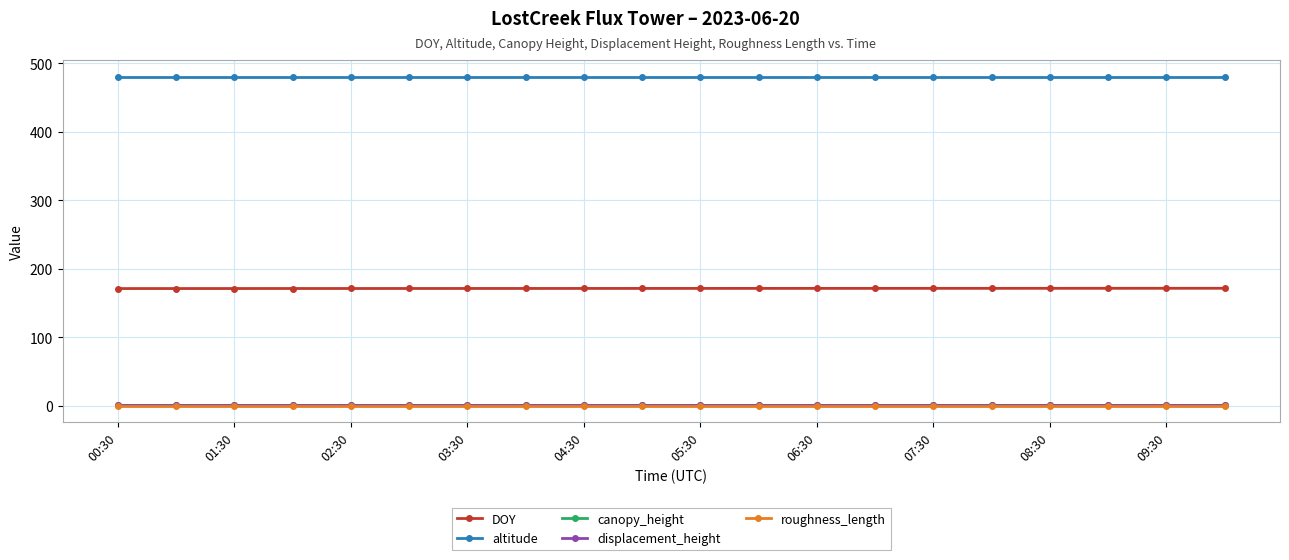

What is the highest value of the DOY series?

171.4